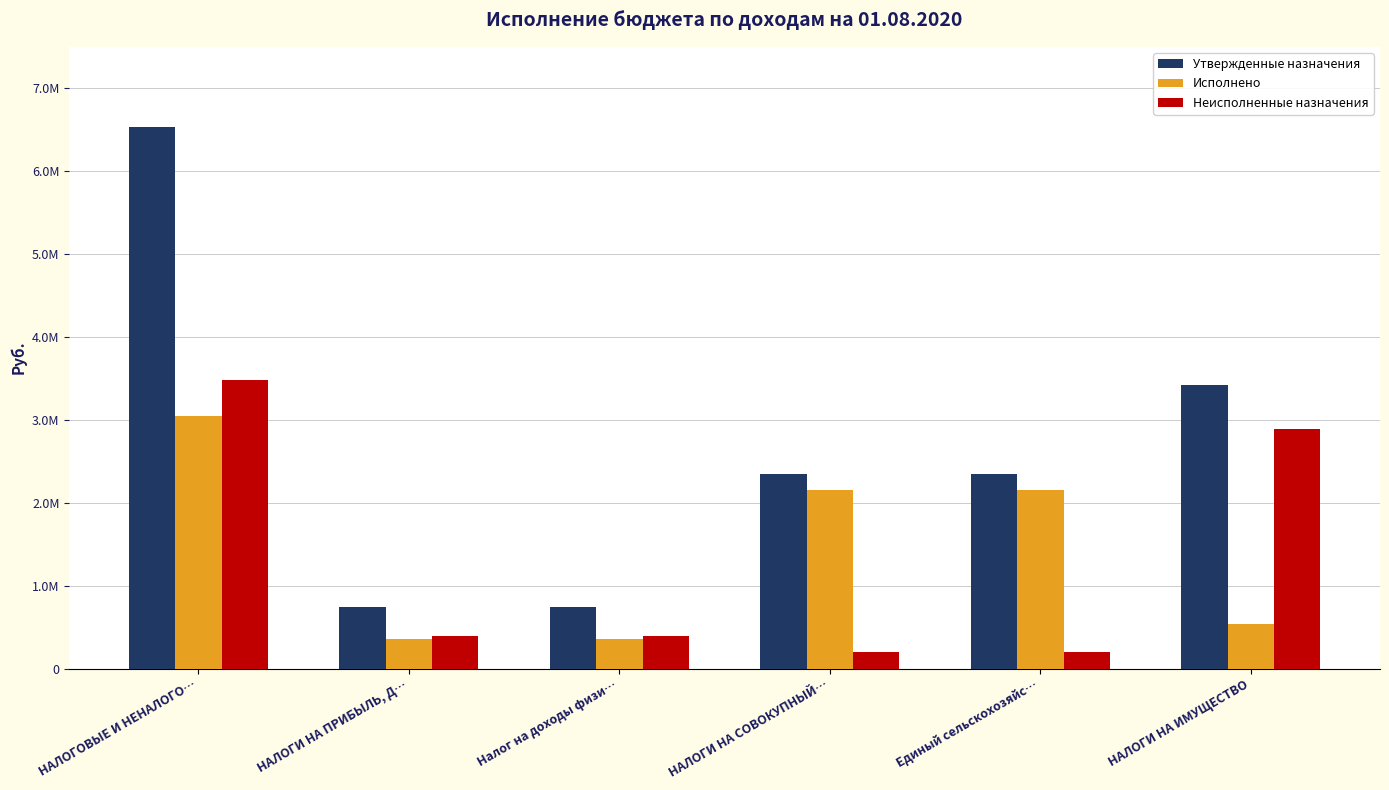

The value of Утвержденные назначения at Налог на доходы физи… is 748000.0. True or false?

True